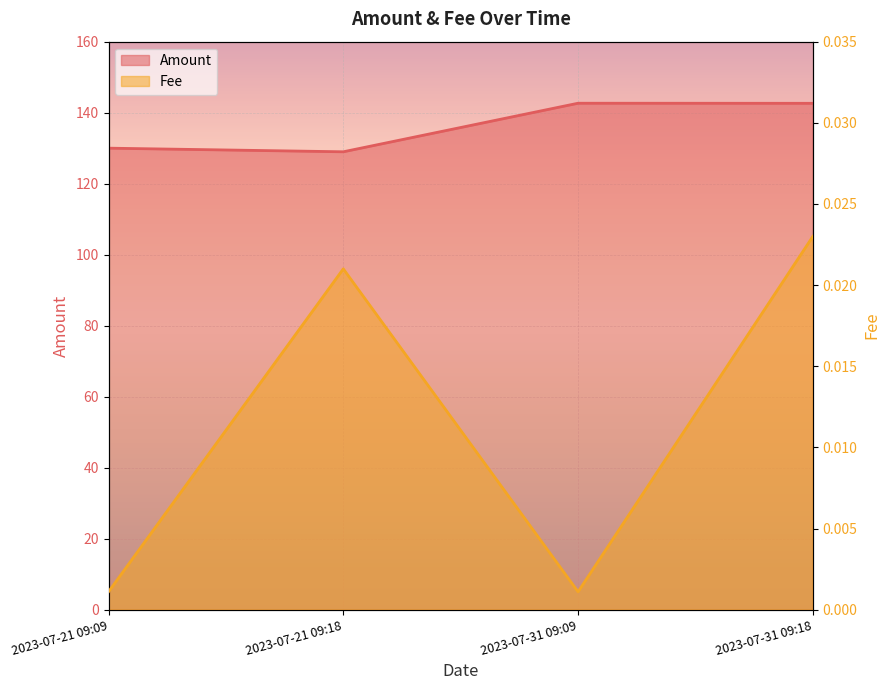

At which category does Fee reach its first local peak?

2023-07-21 09:18